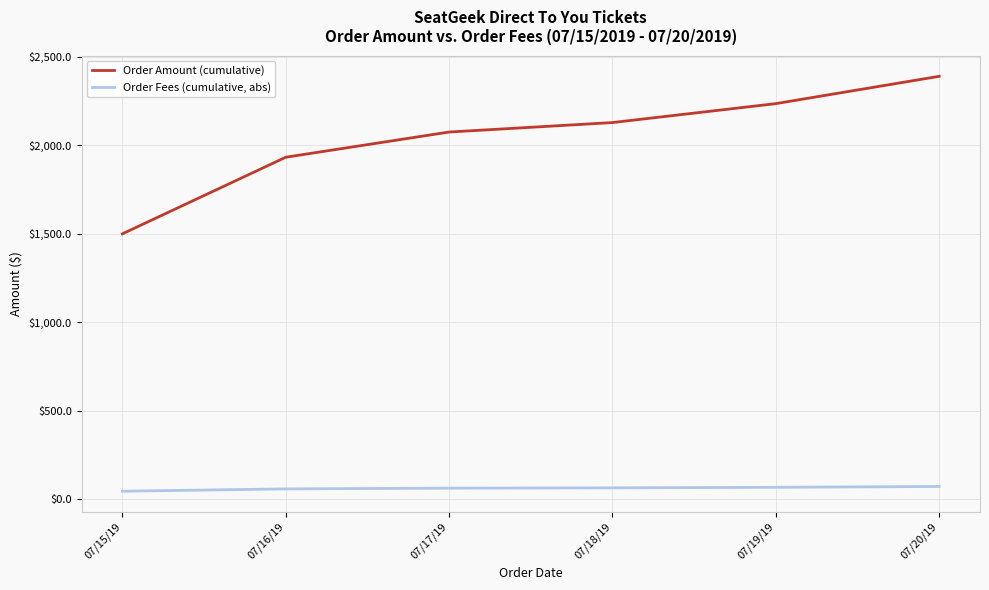

What is the highest value of the Order Amount (cumulative) series?

2390.4